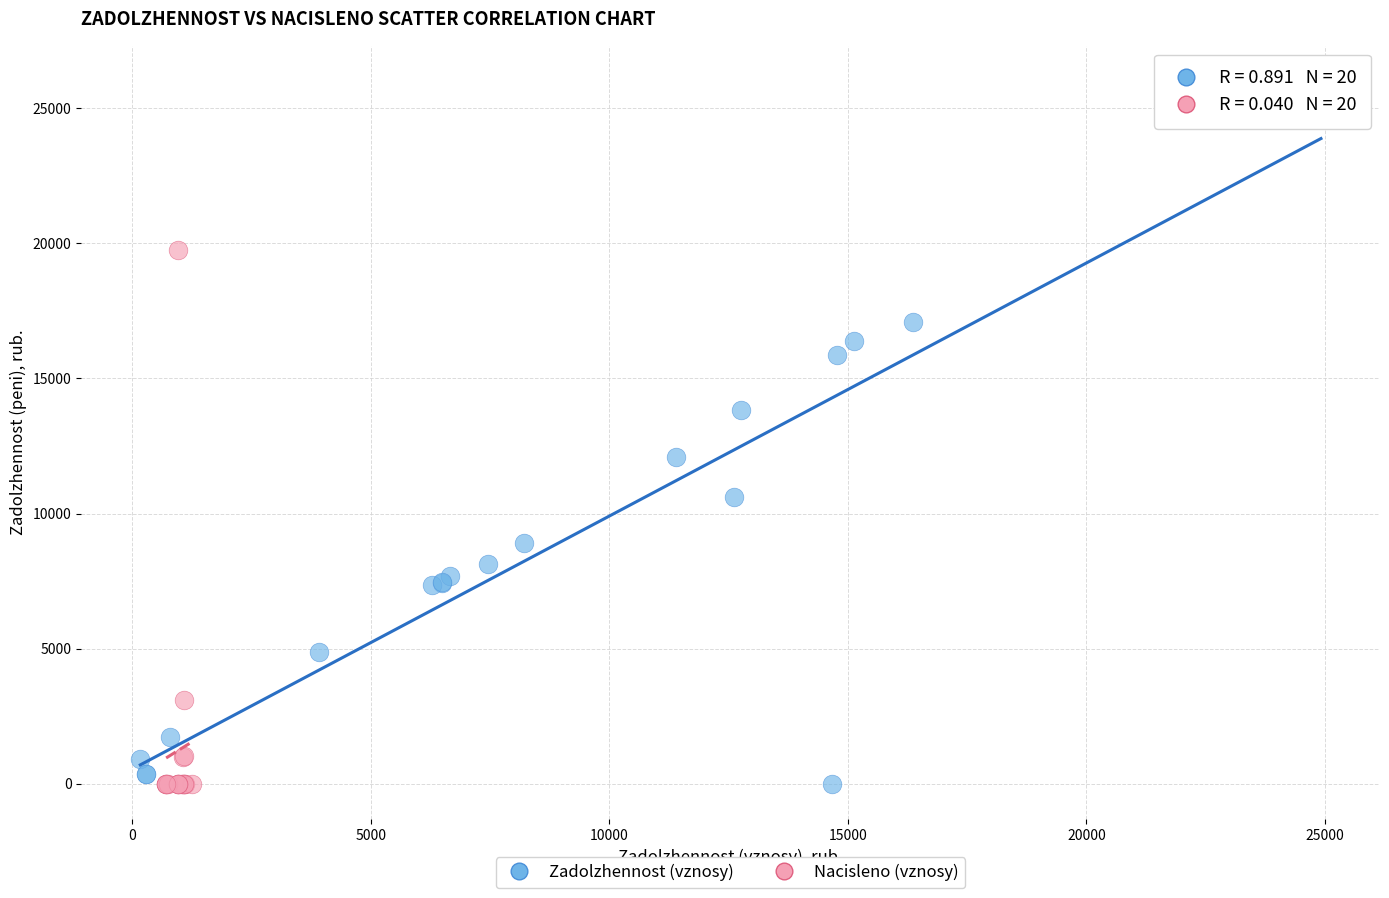

Which series has the widest spread of Y values?

Zadolzhennost (vznosy)